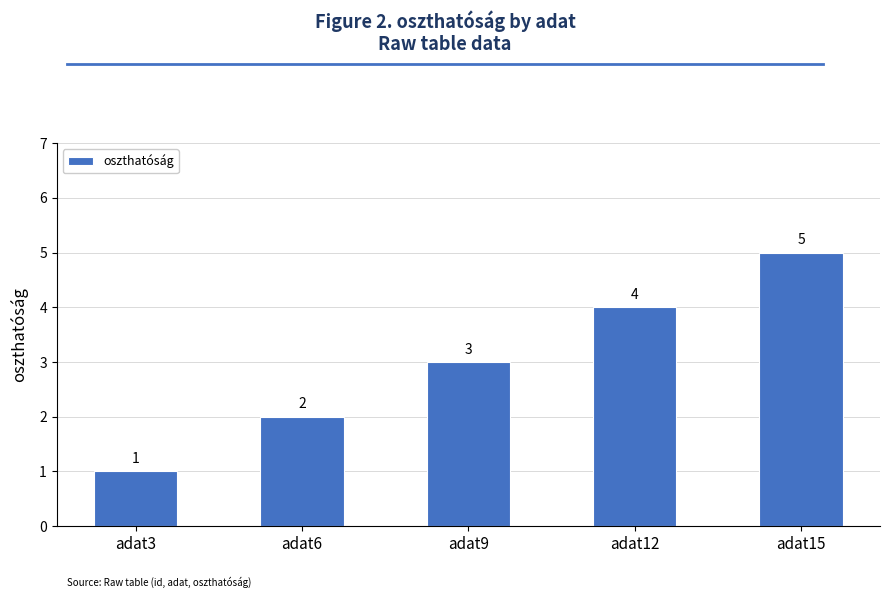

Rank the categories by value from highest to lowest.

adat15, adat12, adat9, adat6, adat3